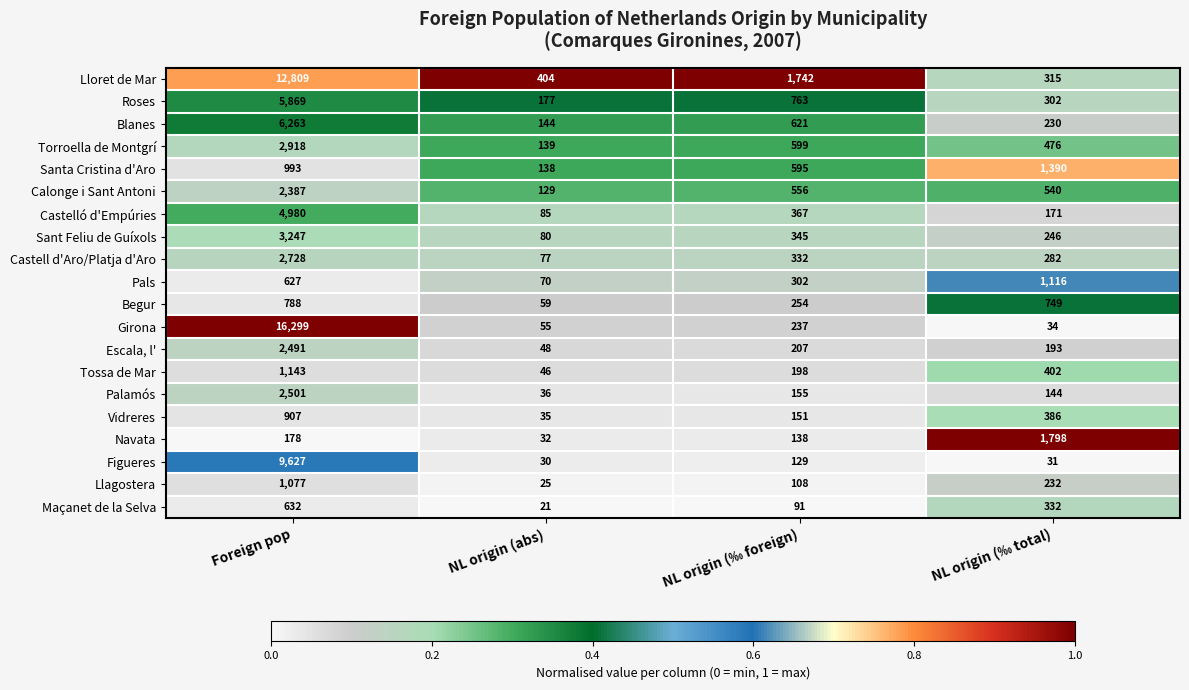

The Torroella de Montgrí series shows 1146 at Foreign pop. True or false?

False